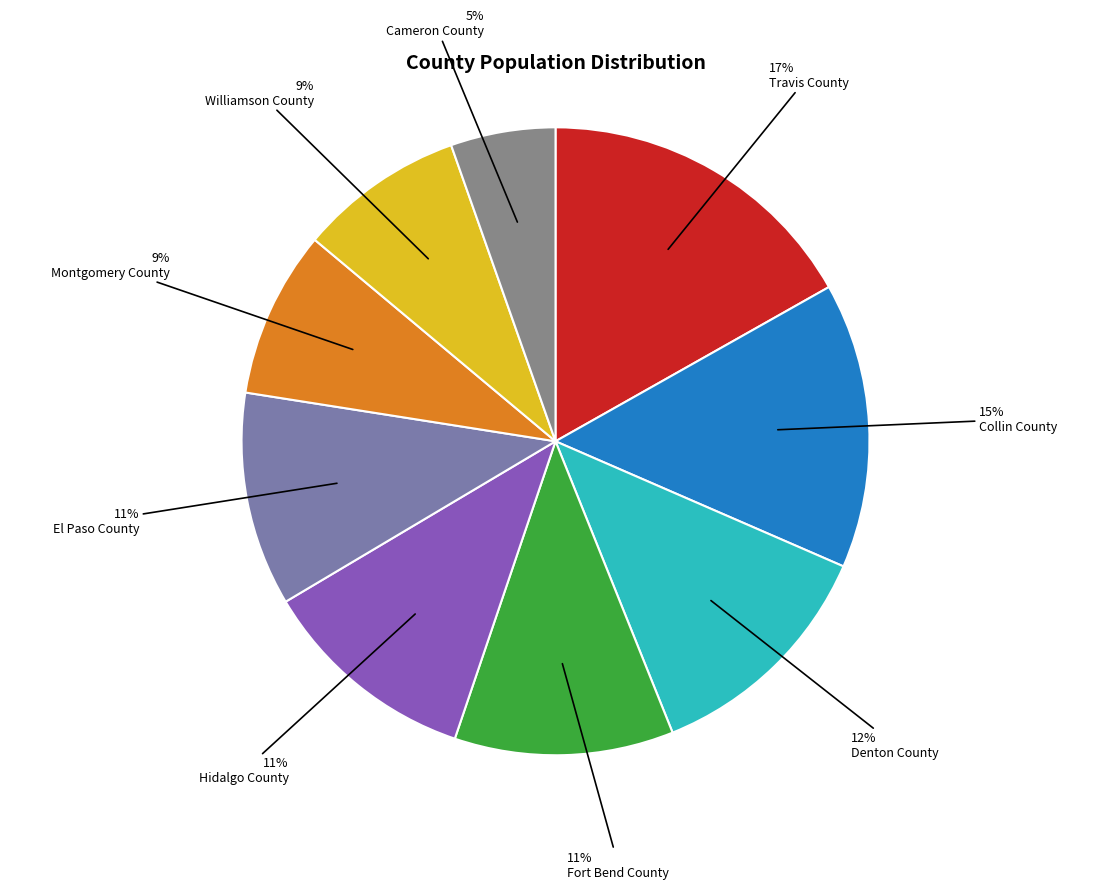

How many slices are in this pie chart?

9